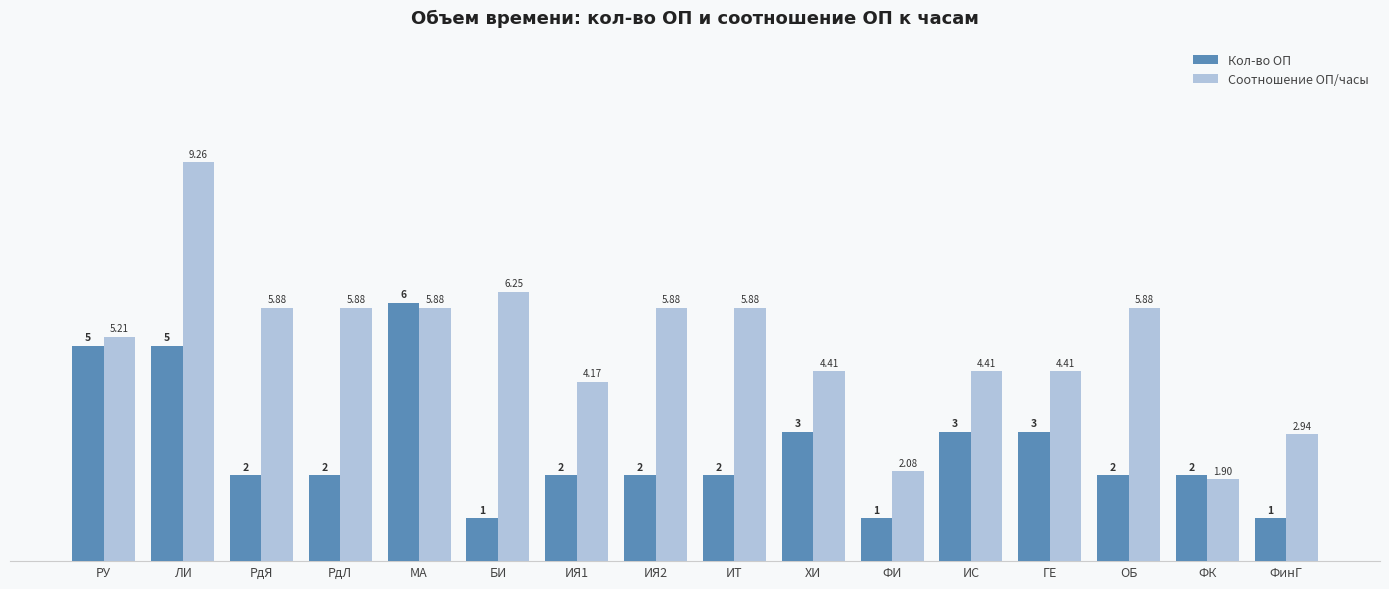

How many groups of bars are there?

16